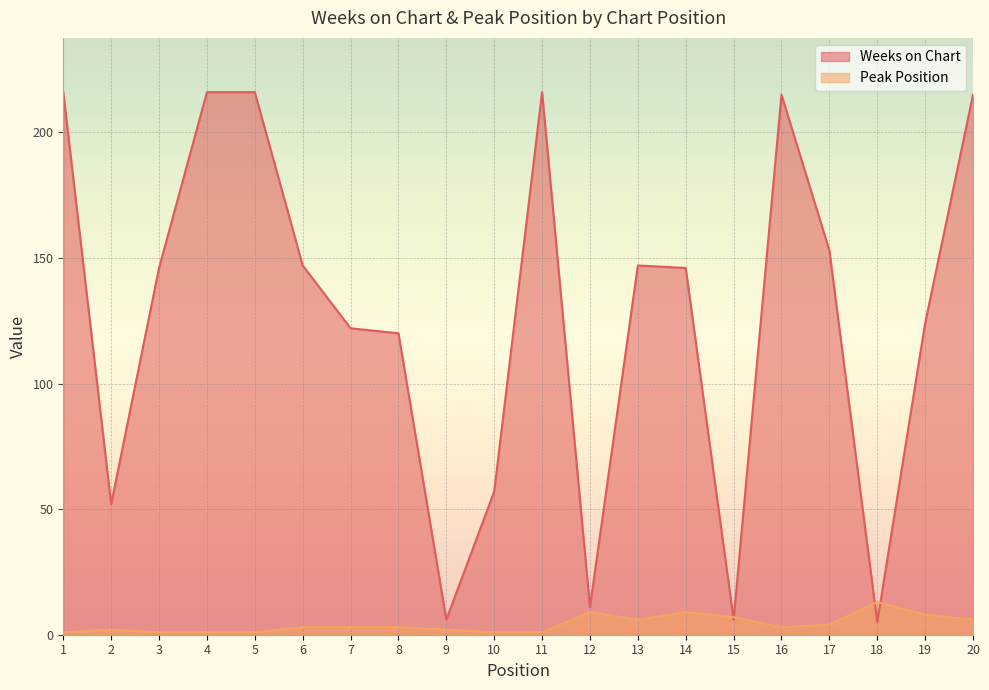

How many values in the Weeks on Chart series exceed 146?

9